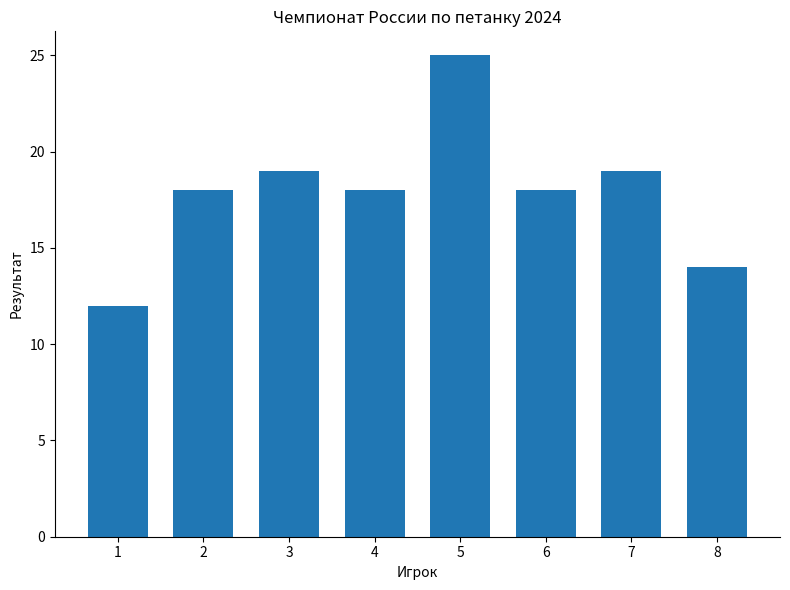

Which has a higher value, 5 or 3?

5